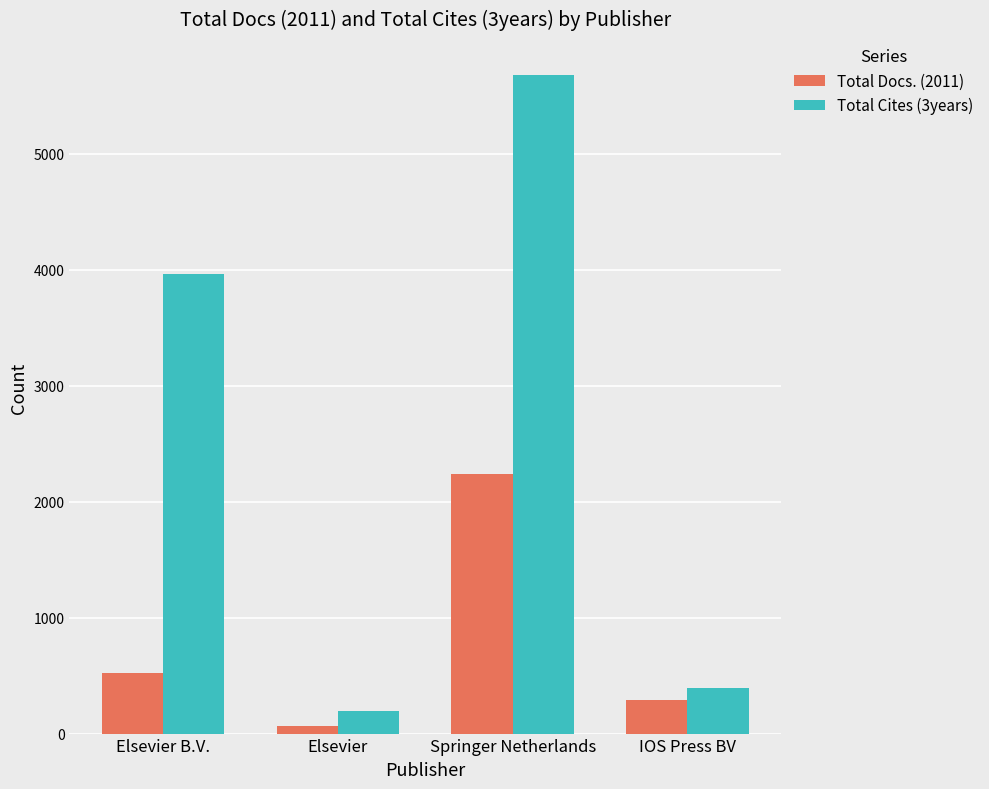

List the labels in order of Total Docs. (2011) value, smallest first.

Elsevier, IOS Press BV, Elsevier B.V., Springer Netherlands